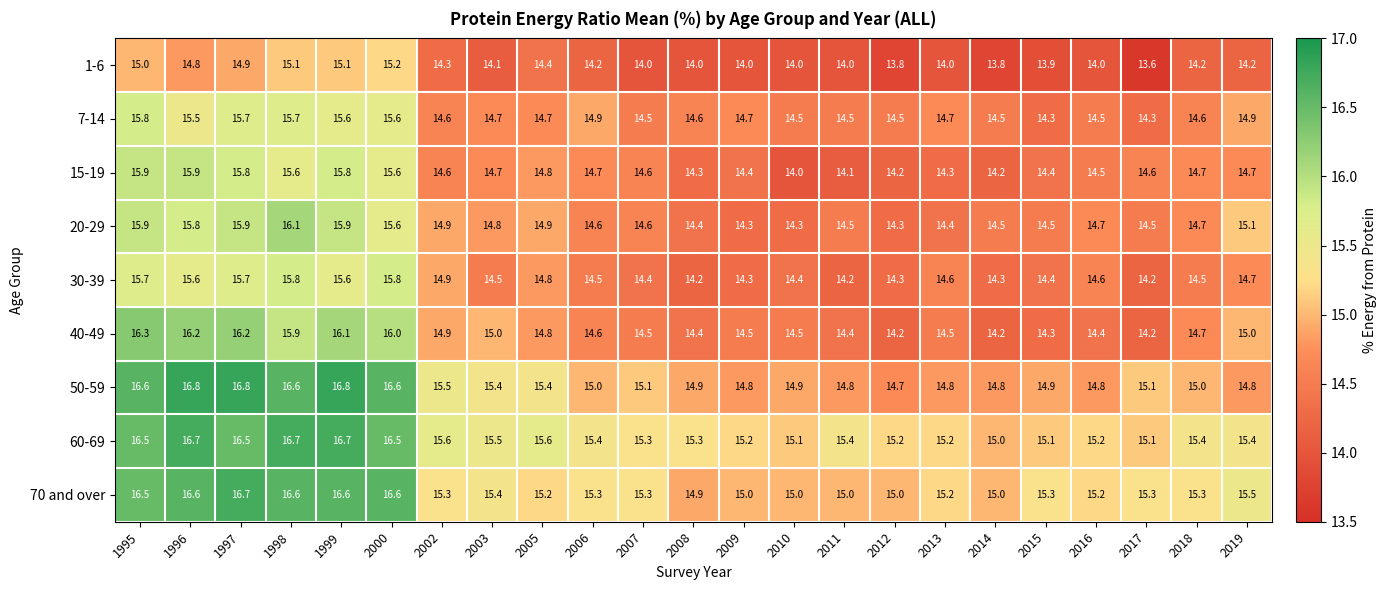

How many categories are shown in the chart?

23